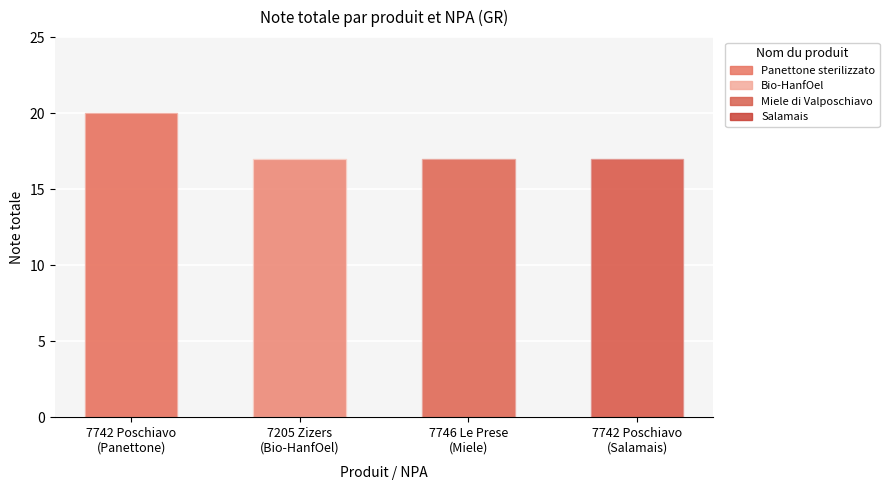

Approximately how many times larger is the value at 7742 Poschiavo
(Panettone) compared to 7746 Le Prese
(Miele)?

1.2